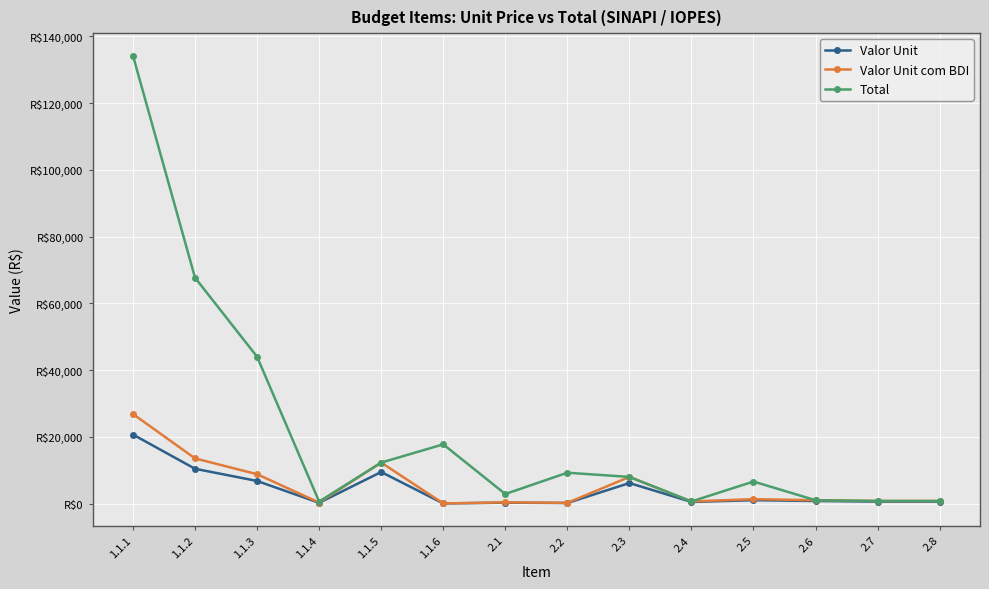

At which label is Valor Unit com BDI closest to 13449?

1.1.2